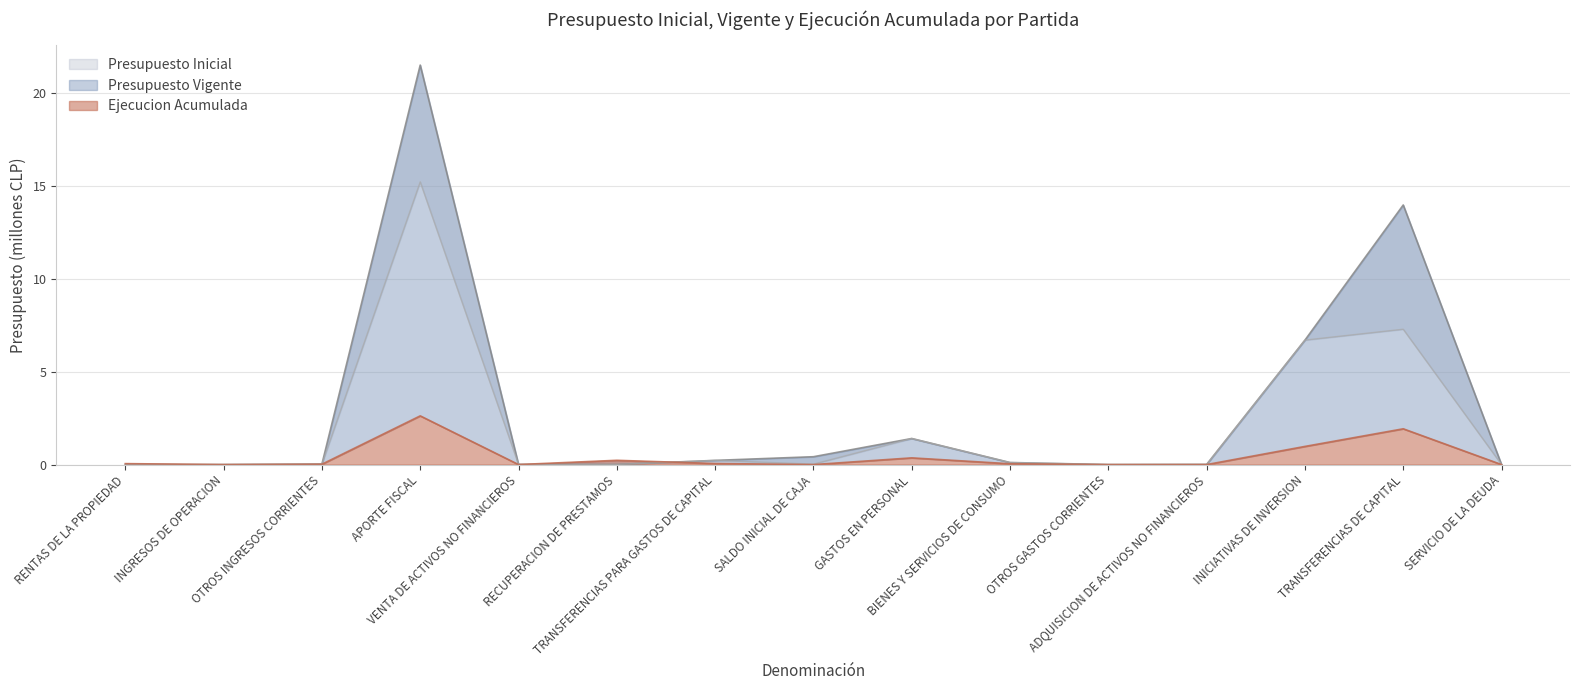

Which has a higher value, INGRESOS DE OPERACION or OTROS GASTOS CORRIENTES?

INGRESOS DE OPERACION